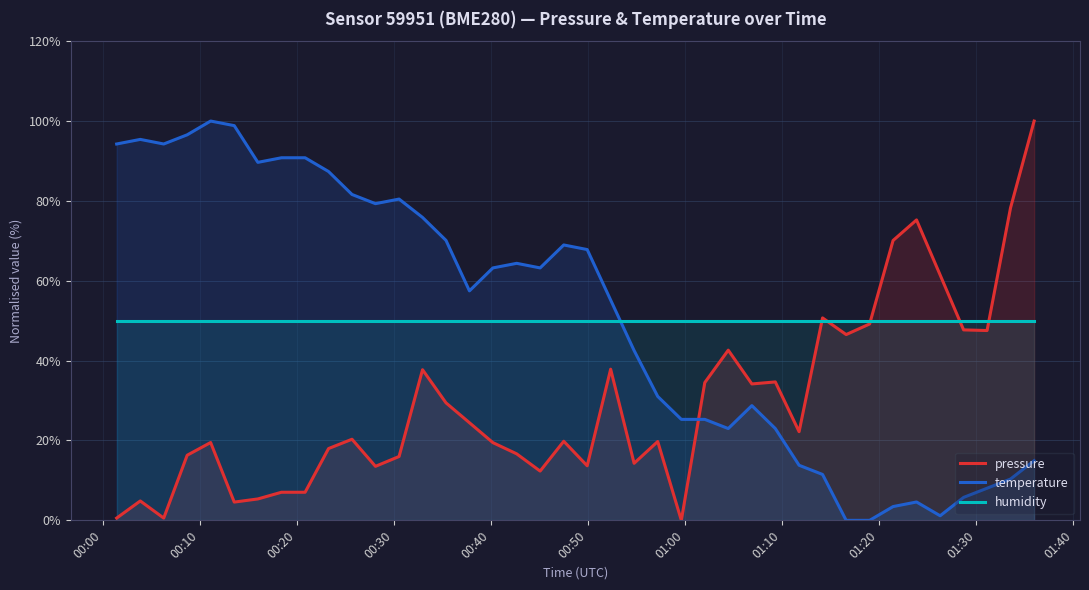

True or false: humidity has more than 1 points higher than both neighbors.

False